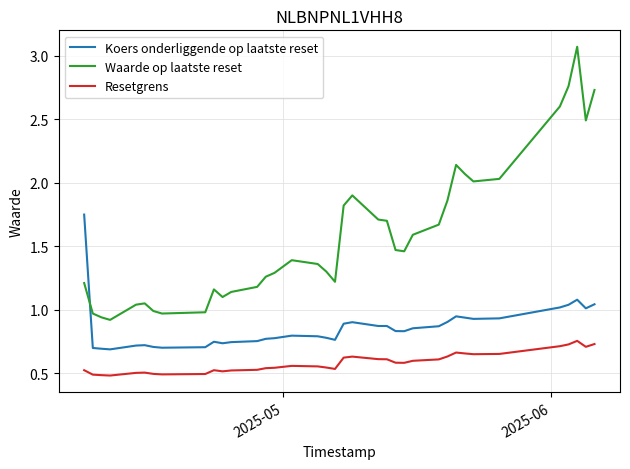

True or false: Koers onderliggende op laatste reset and Resetgrens intersect in this chart.

False